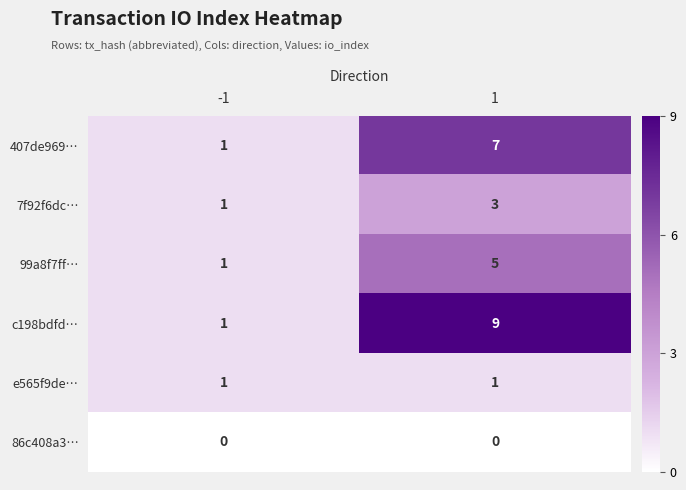

The value of 86c408a3… at -1 is 0. True or false?

True